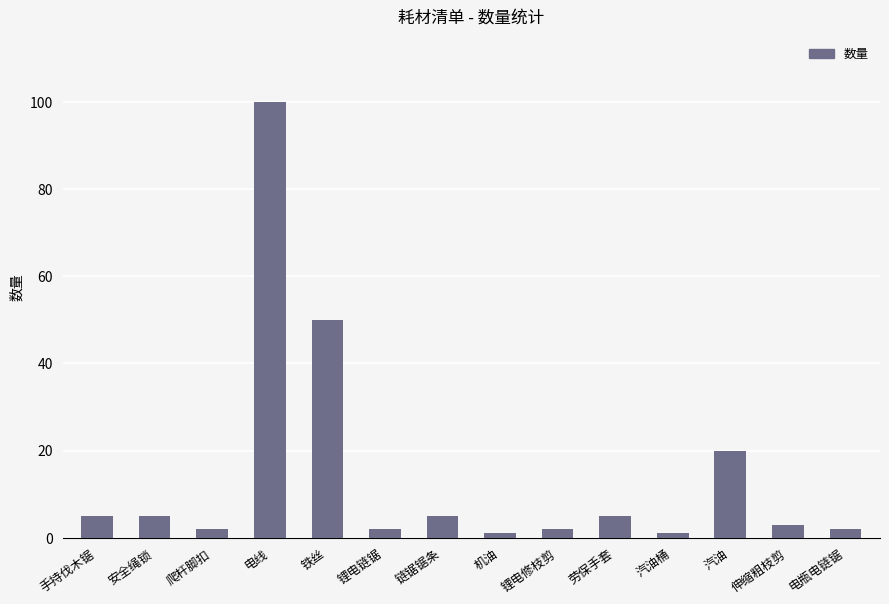

Which has a higher value, 电瓶电链锯 or 电线?

电线